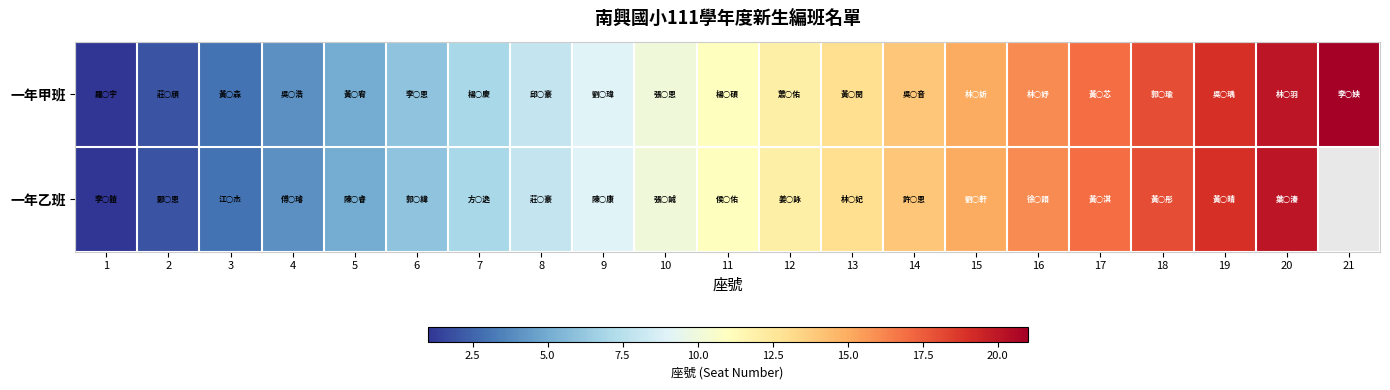

Which series has the largest total across all categories?

一年甲班